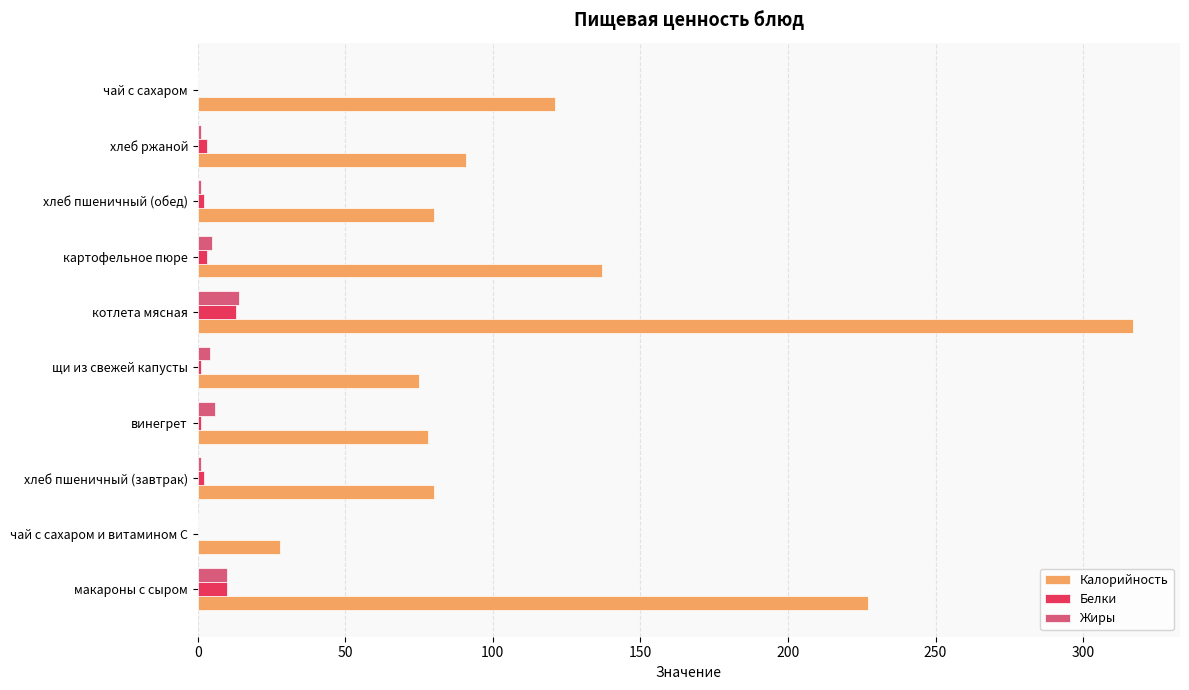

What is the average value of the Белки series?

4